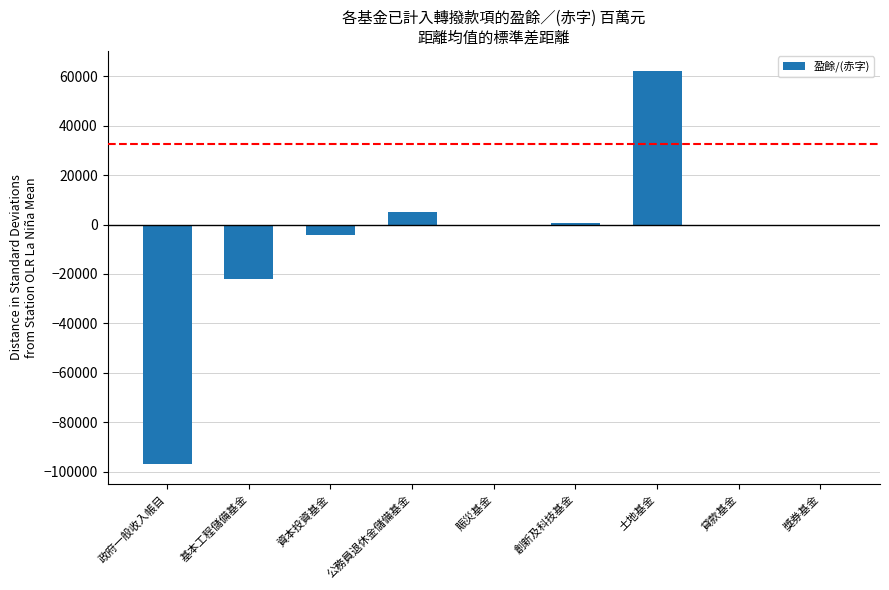

What is the sum of the values at 基本工程儲備基金 and 土地基金?

40243